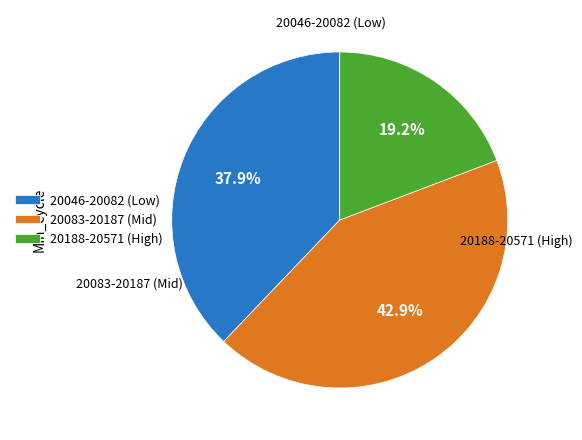

How many segments does this pie chart have?

3